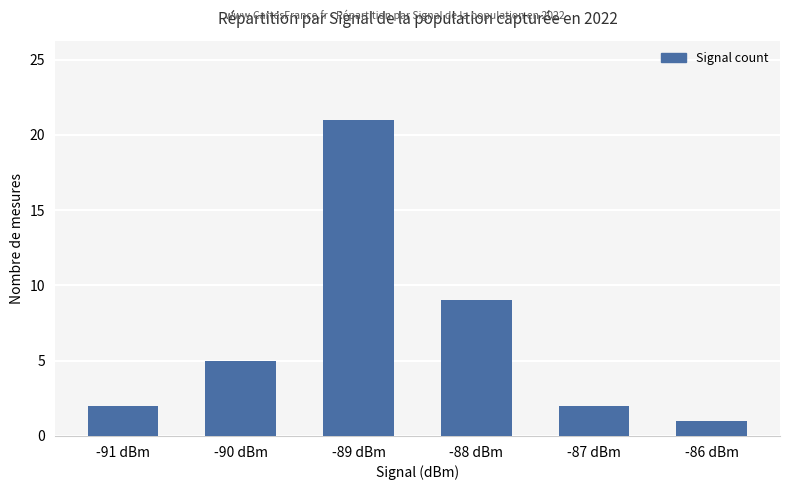

Which category has the highest value across all series?

-89 dBm